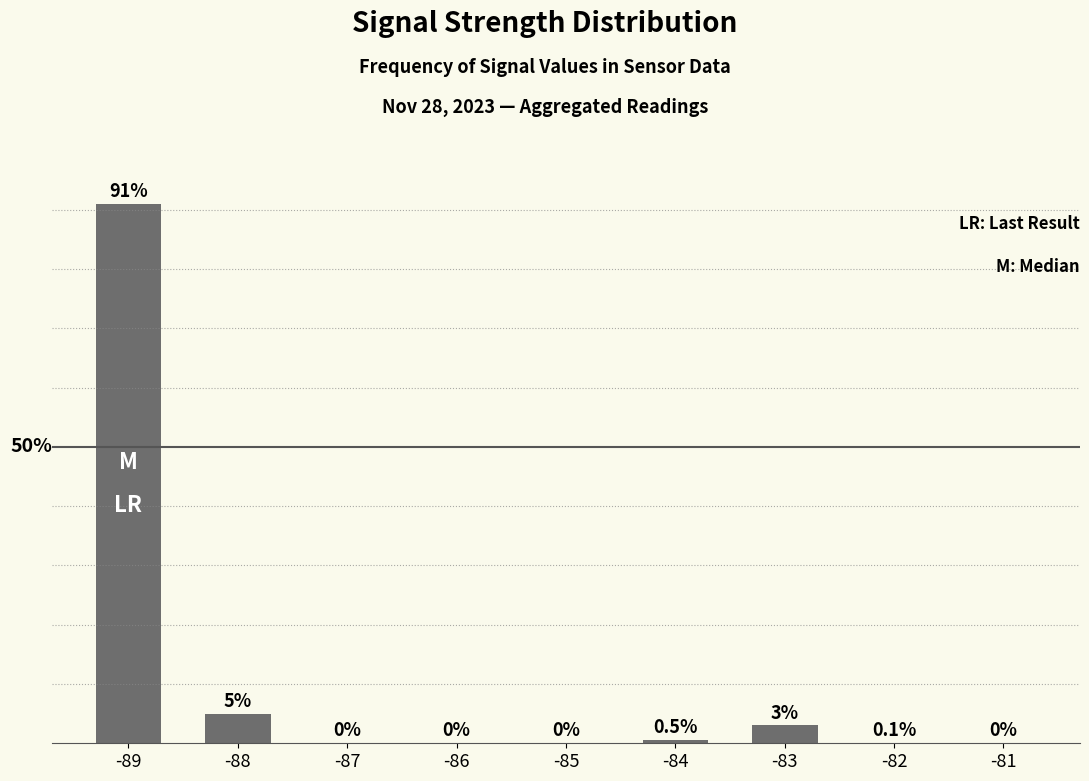

What is the change in value from -85 to -84?

+0.5